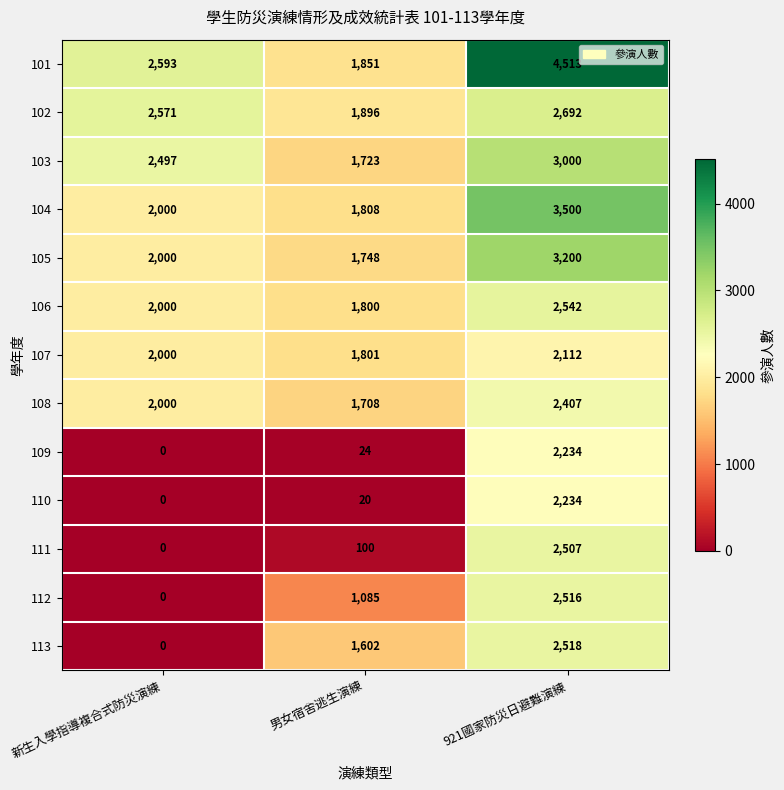

What value does the 108 series have at 男女宿舍逃生演練?

1708